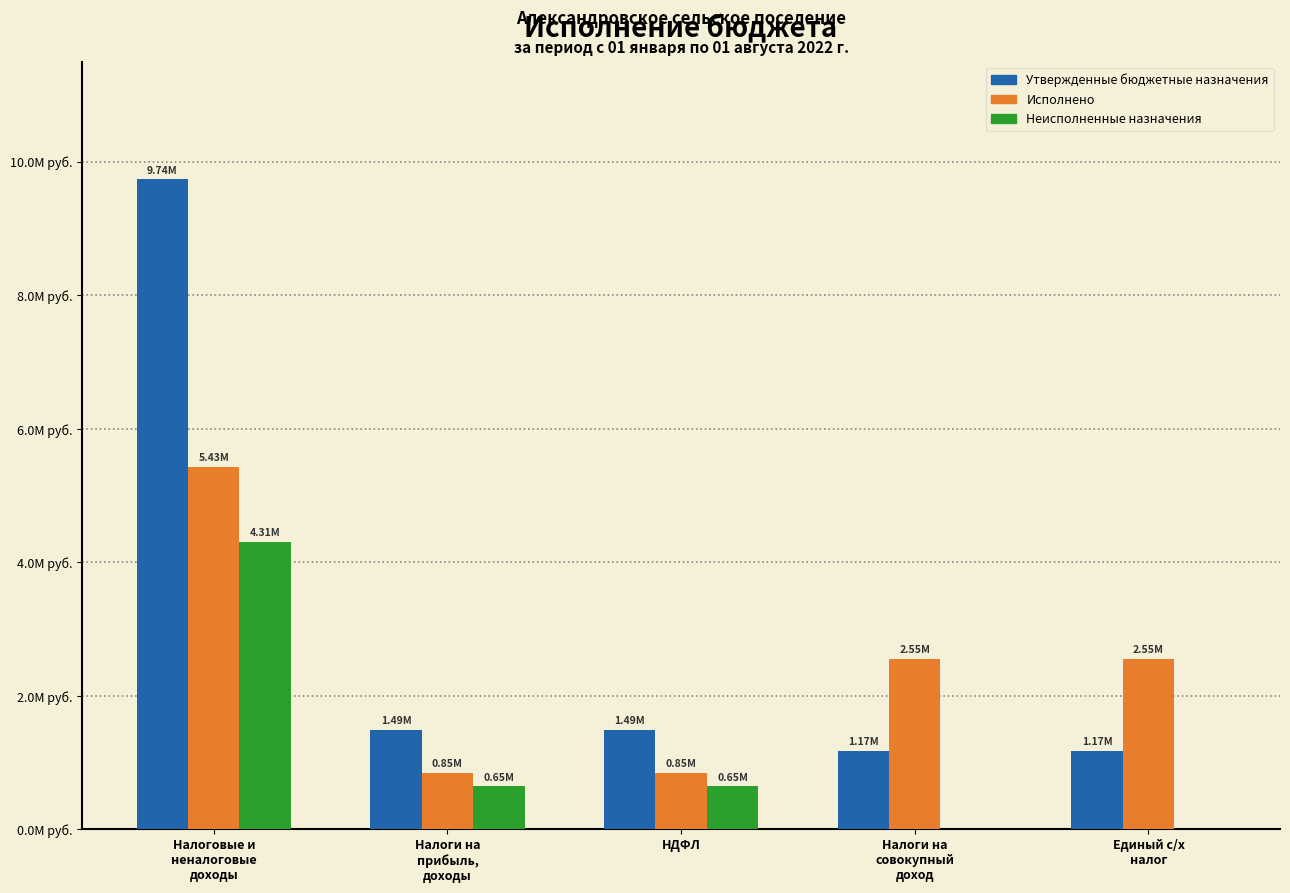

At how many categories does at least one series exceed 1426521?

5